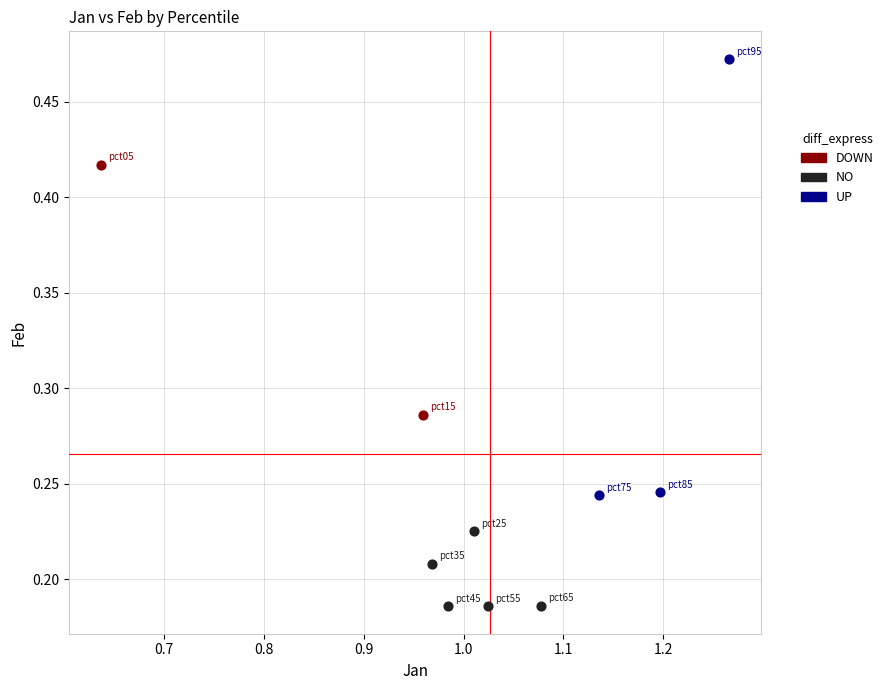

Which series has the widest spread of Y values?

UP